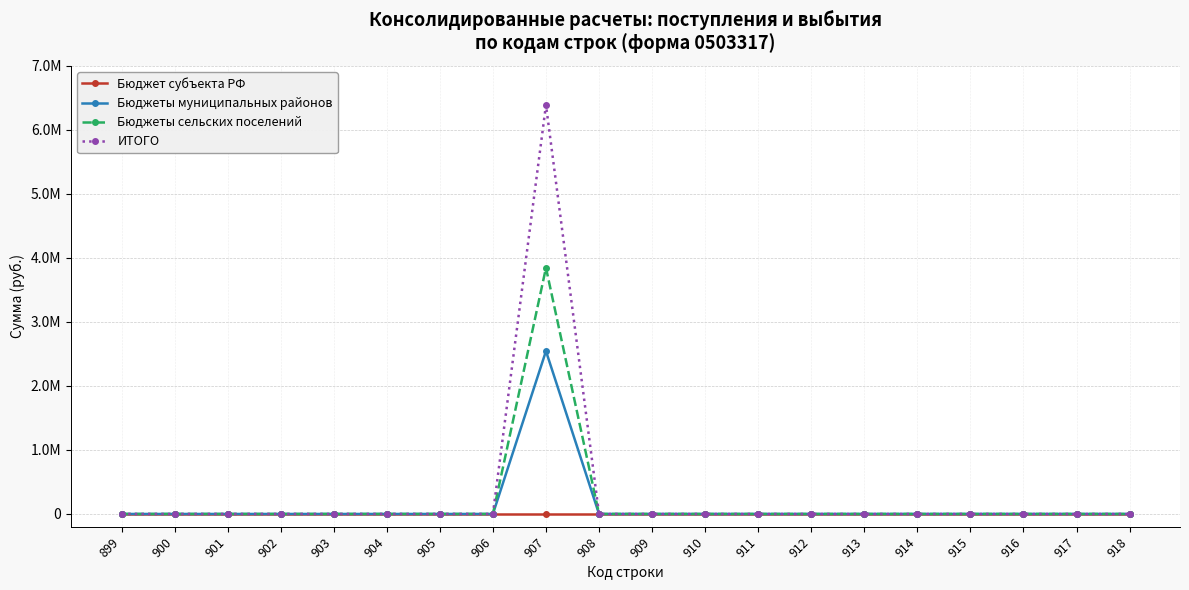

True or false: Бюджет субъекта РФ and ИТОГО intersect in this chart.

False